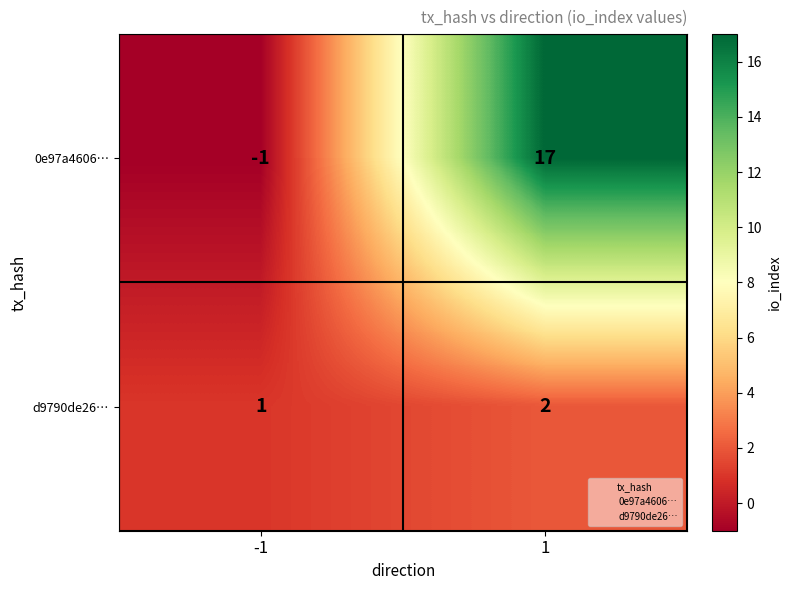

Is the value of d9790de26… at -1 greater than the value of 0e97a4606… at 1?

No